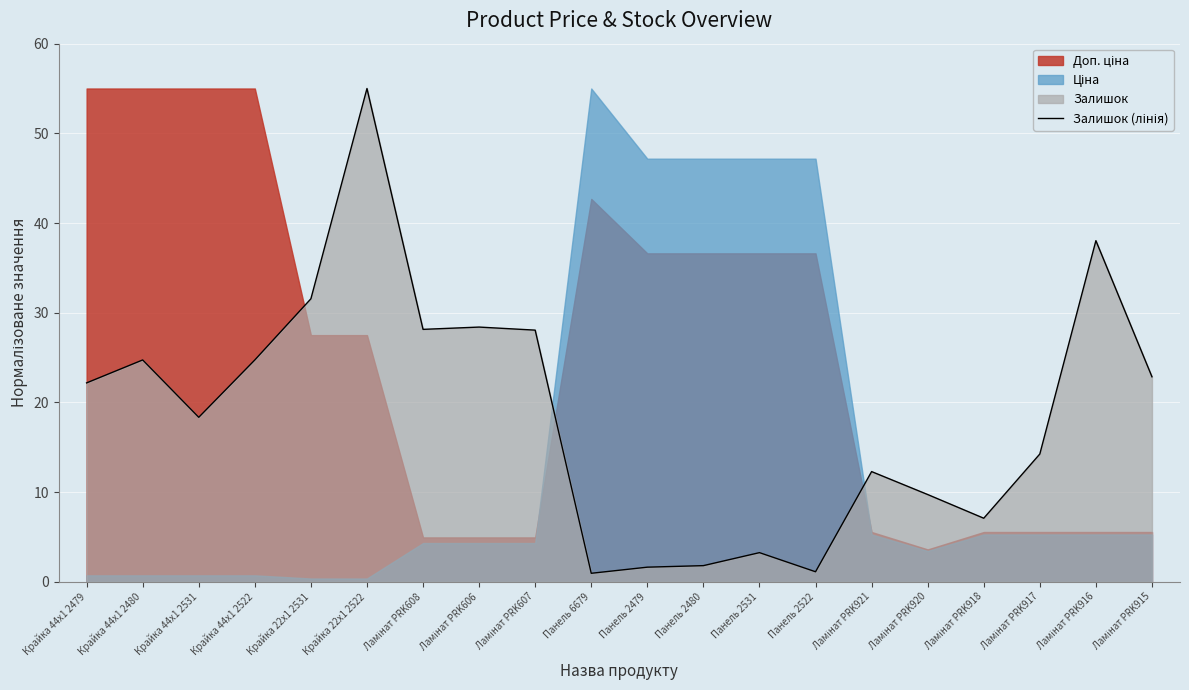

Which label corresponds to the largest value in the chart?

Крайка 22x1 2522